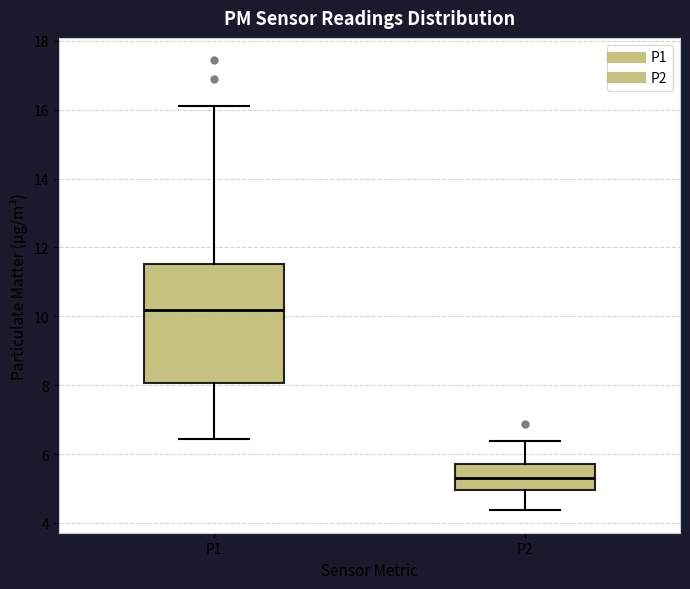

Which box's median line is the lowest?

P2